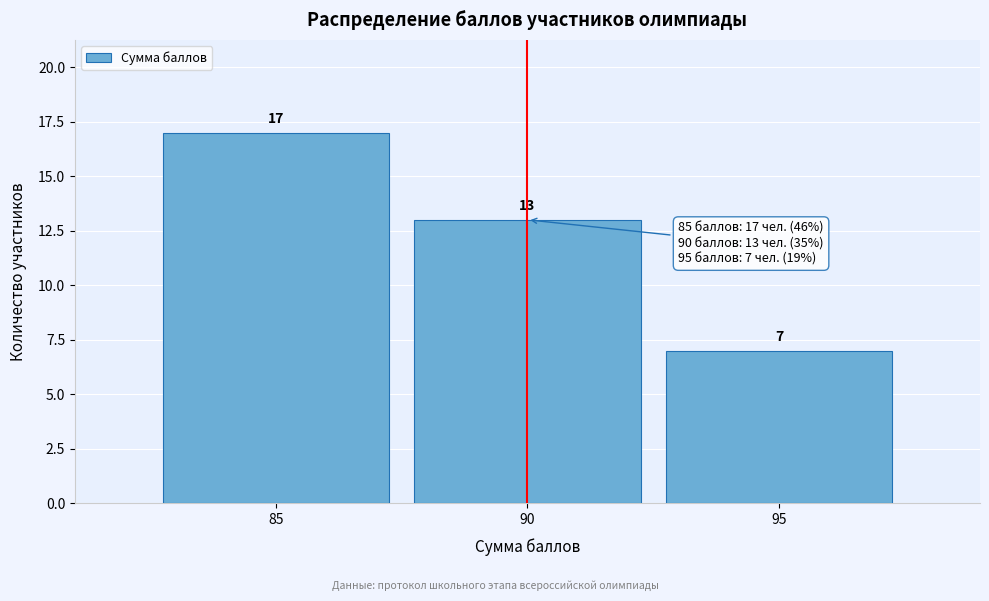

How tall is the bar that spans 92.5 to 97.5 on the x-axis?

7